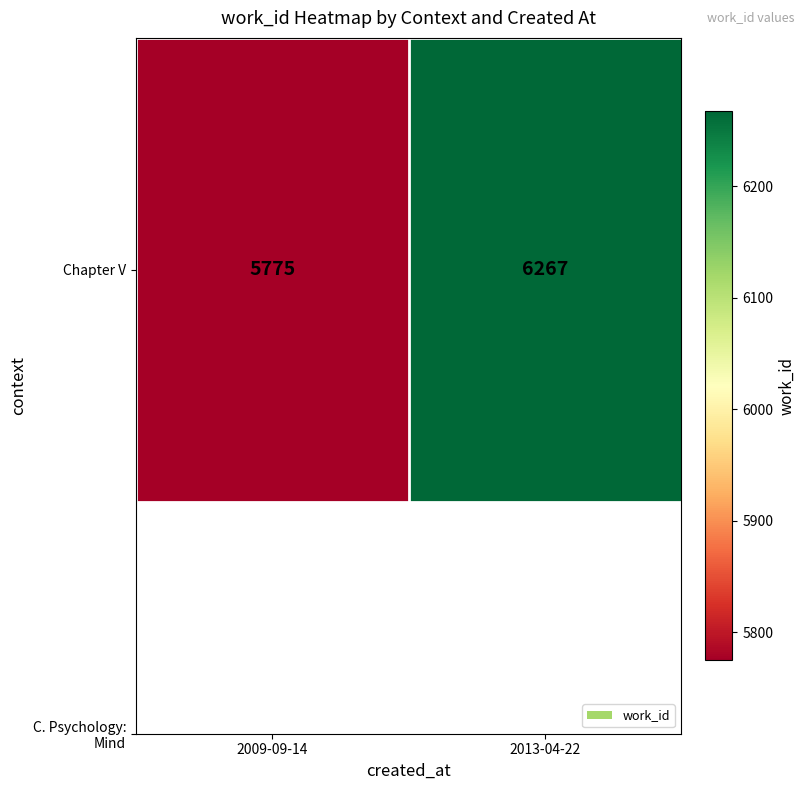

Is it true that the value at 2009-09-14 is 3087?

False